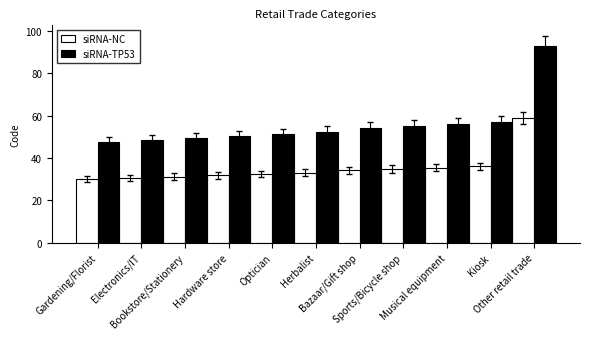

Does the chart contain any negative values?

No